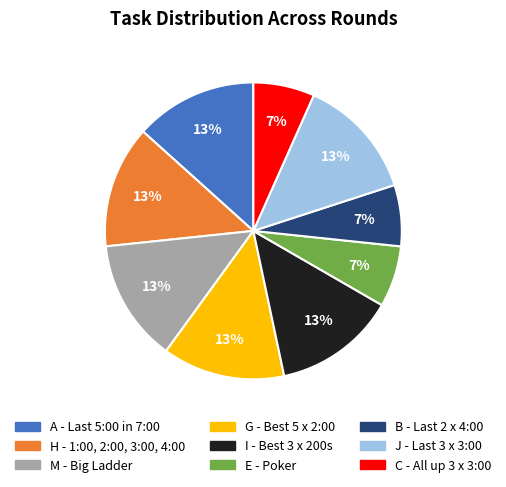

Does any single category account for the majority?

No